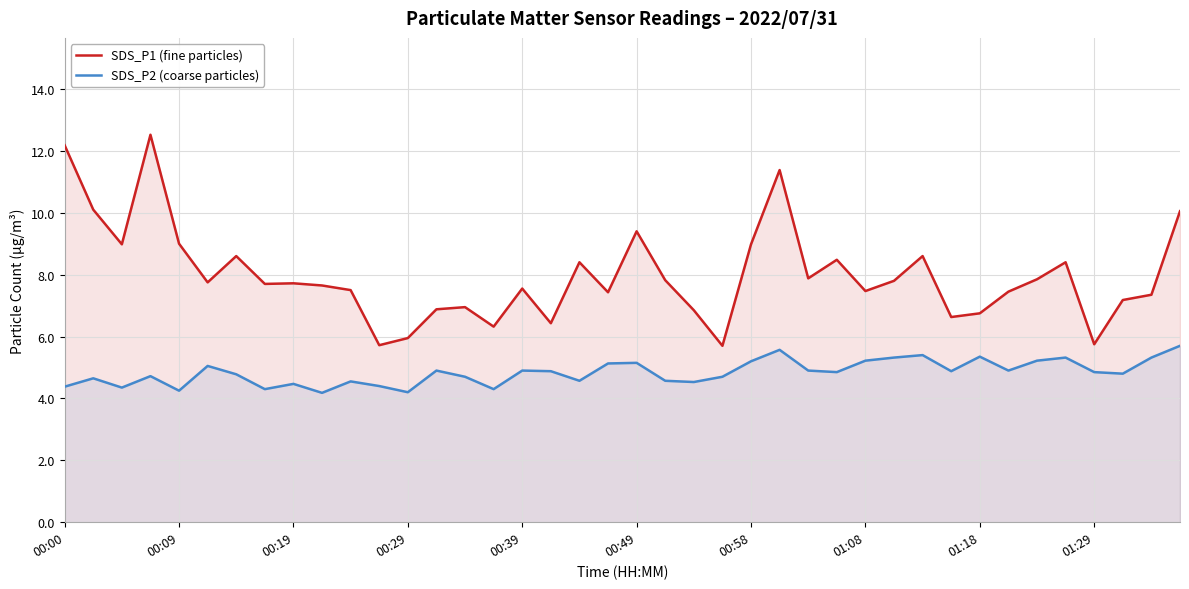

Is it true that SDS_P2 (coarse particles) equals 8.4 at 01:08?

False